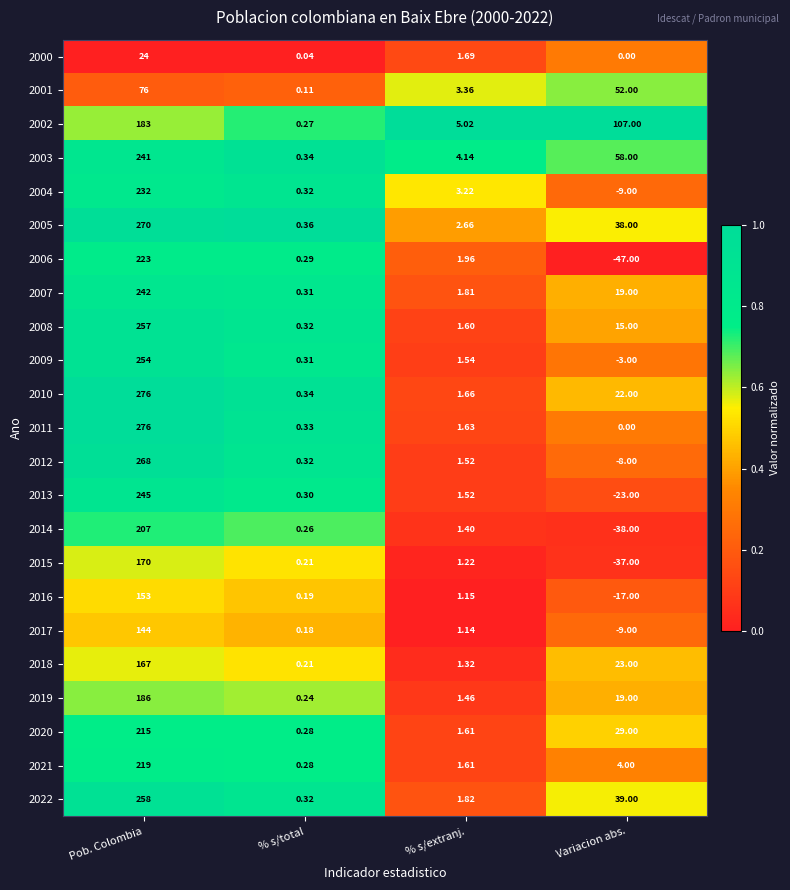

Which series has the largest total across all categories?

2005